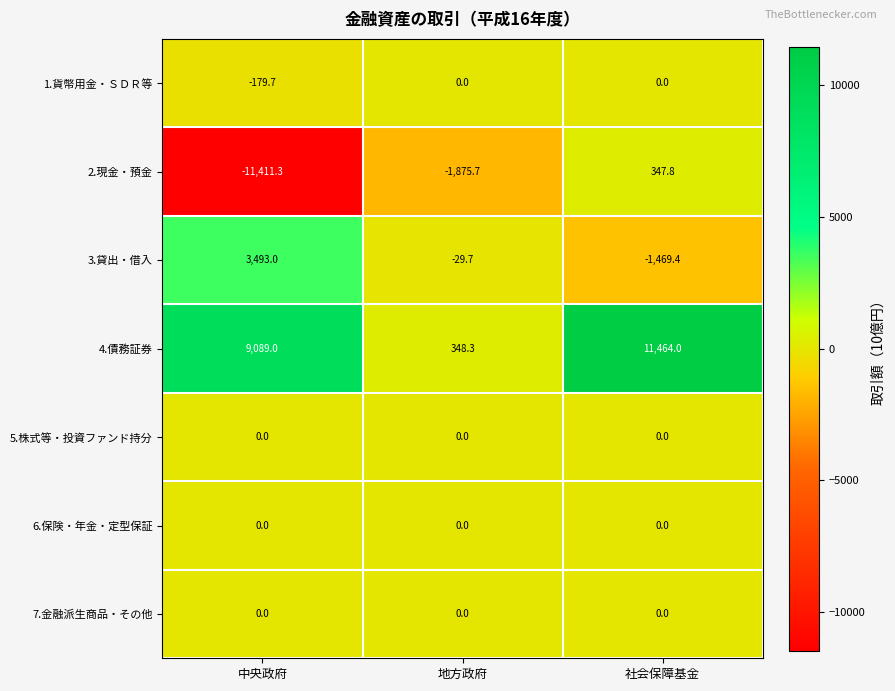

What is the highest value of the 2.現金・預金 series?

347.8